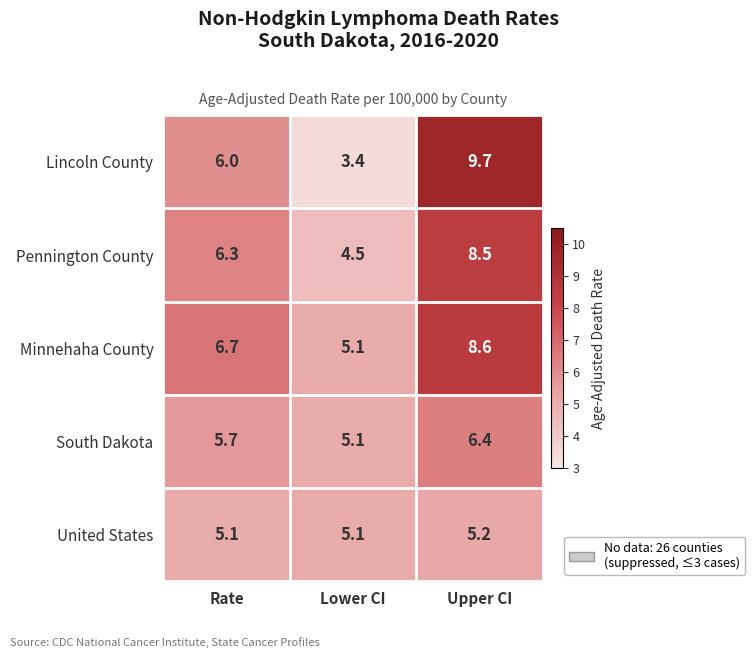

True or false: Lincoln County has a value of 6.0 at Rate.

True